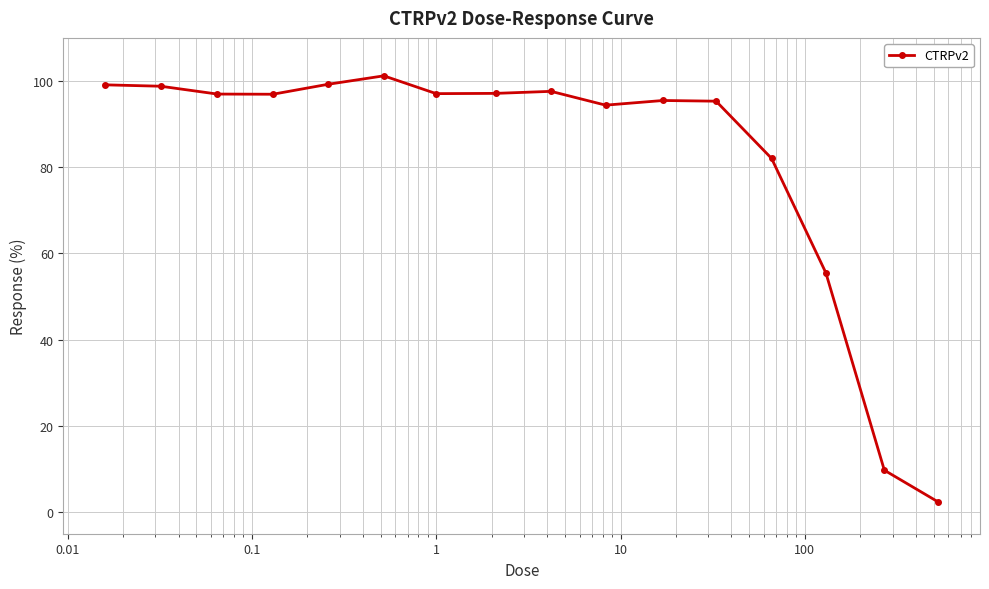

What is the difference between the maximum and minimum values?

98.9